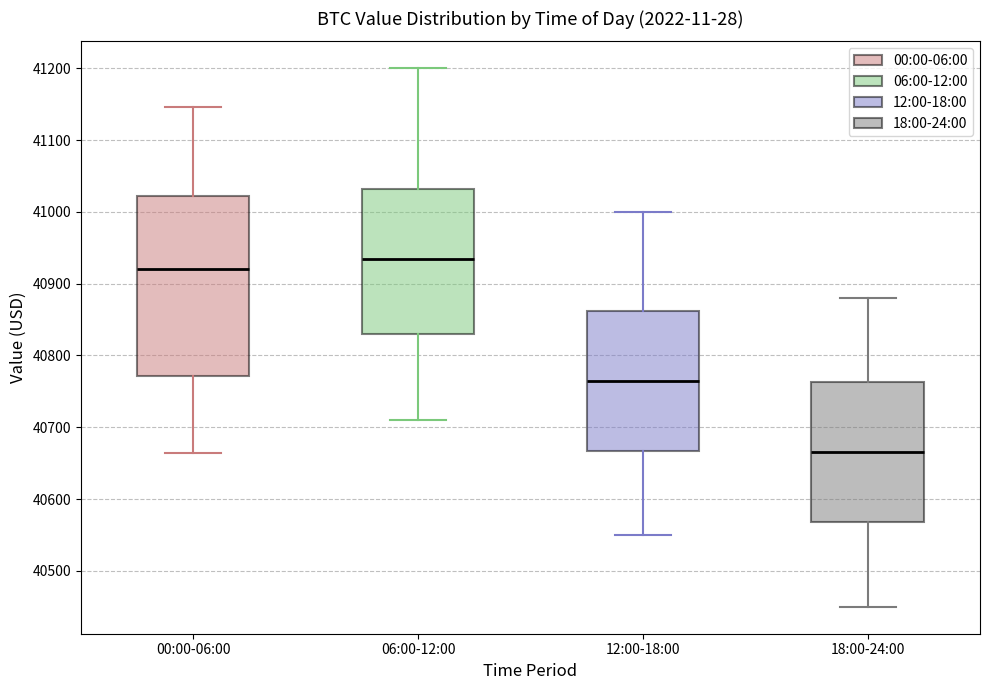

Which box's median line is the lowest?

18:00-24:00